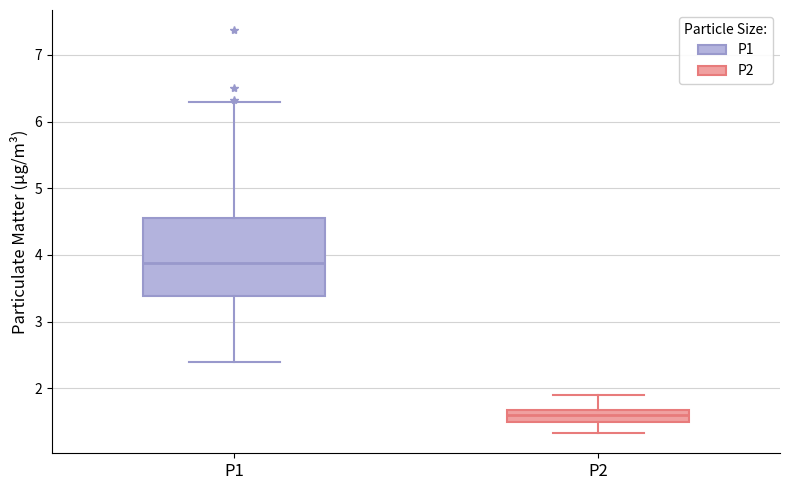

Where is the upper edge of the box for P2 on the y-axis? The values are not printed on the chart, so give them approximately, as read against the axis.

1.7